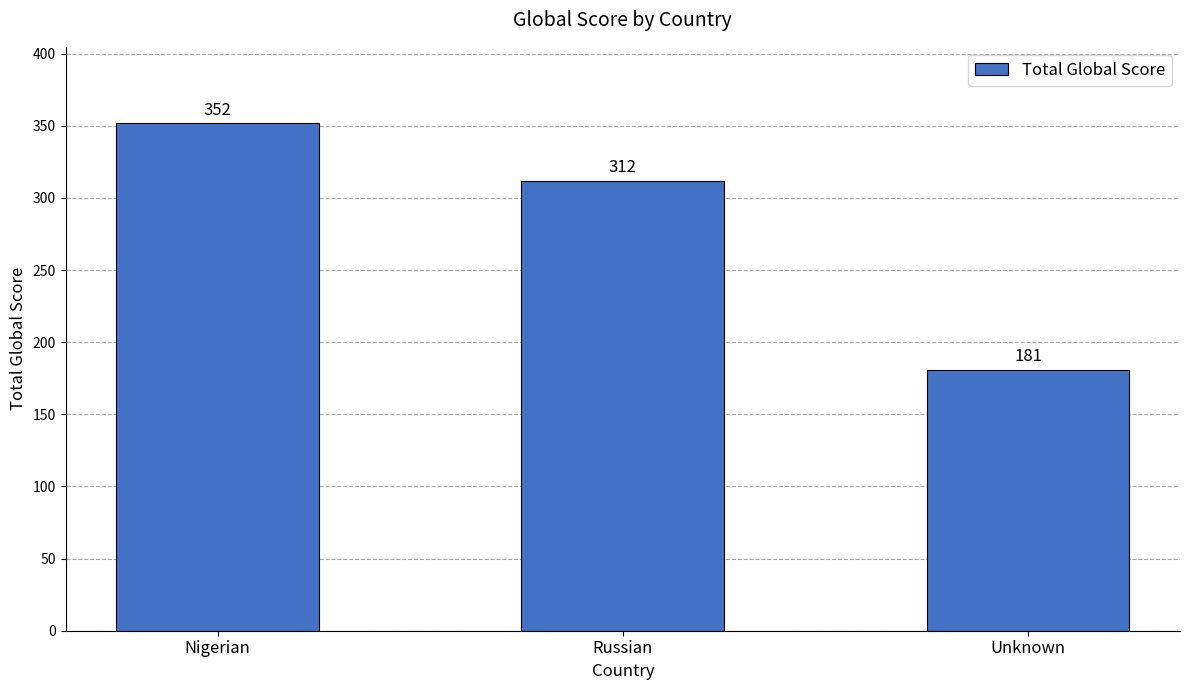

List the labels in order of value, smallest first.

Unknown, Russian, Nigerian